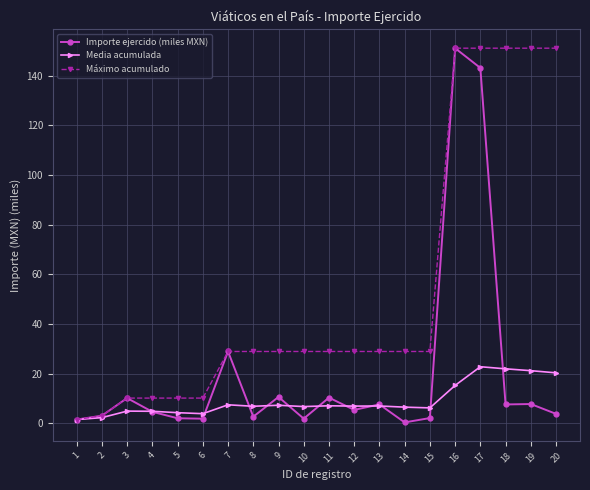

What is the sum of the Media acumulada values at 13 and 3?

11.8